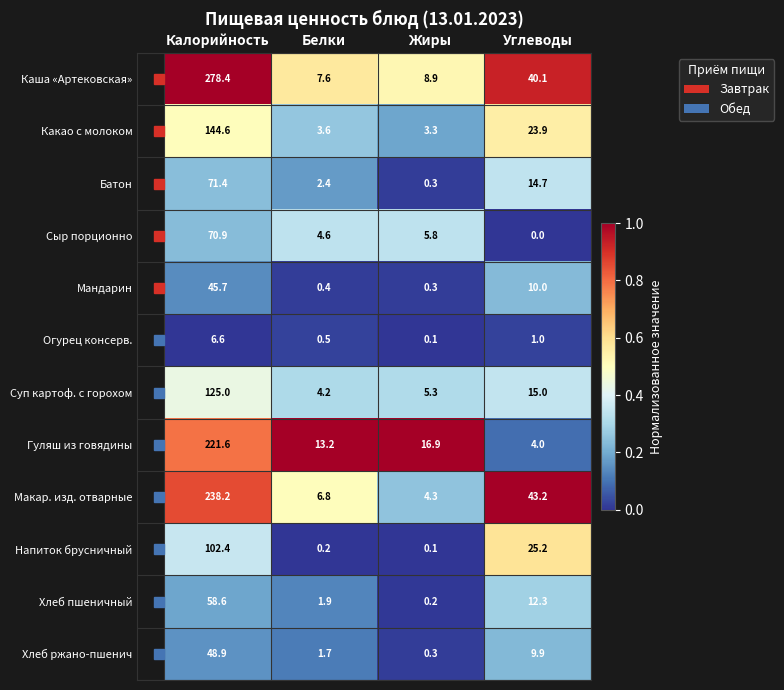

Which series has the largest range (max minus min)?

Каша «Артековская»